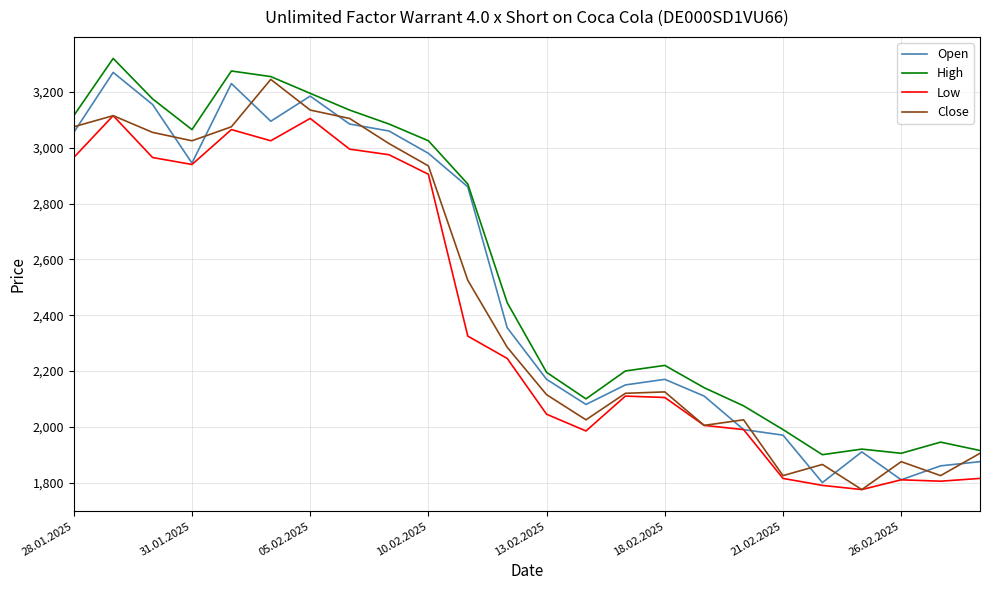

True or false: Close and Open intersect in this chart.

True